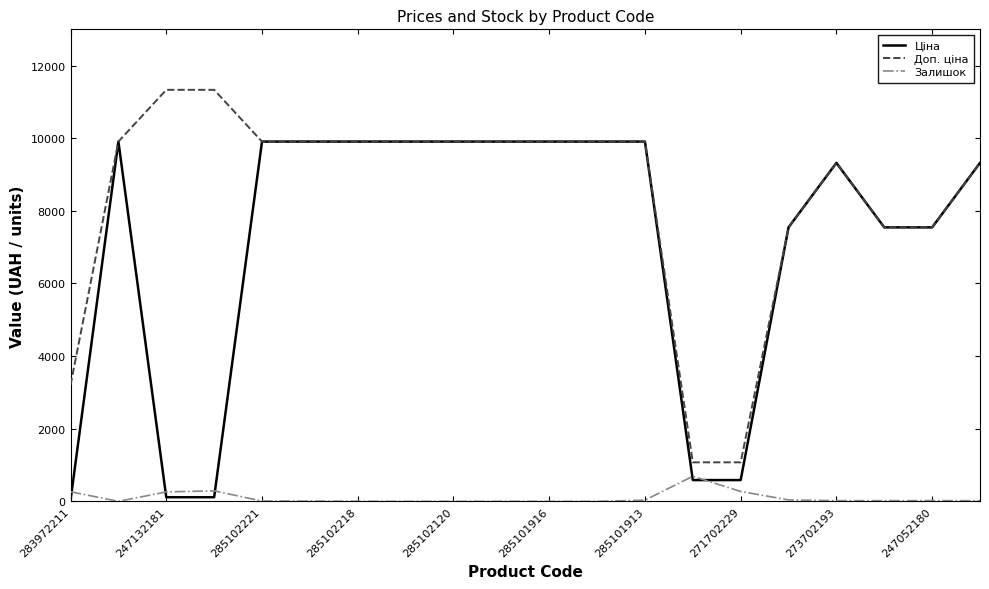

True or false: Залишок and Доп. ціна cross at least once.

False